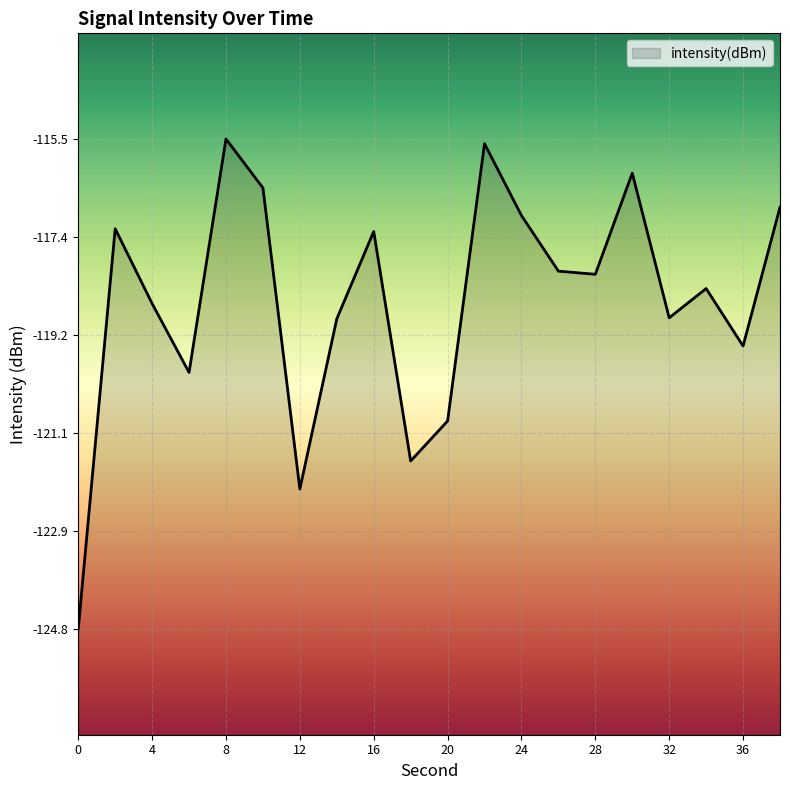

True or false: there are more than 1 points higher than both neighbors.

True